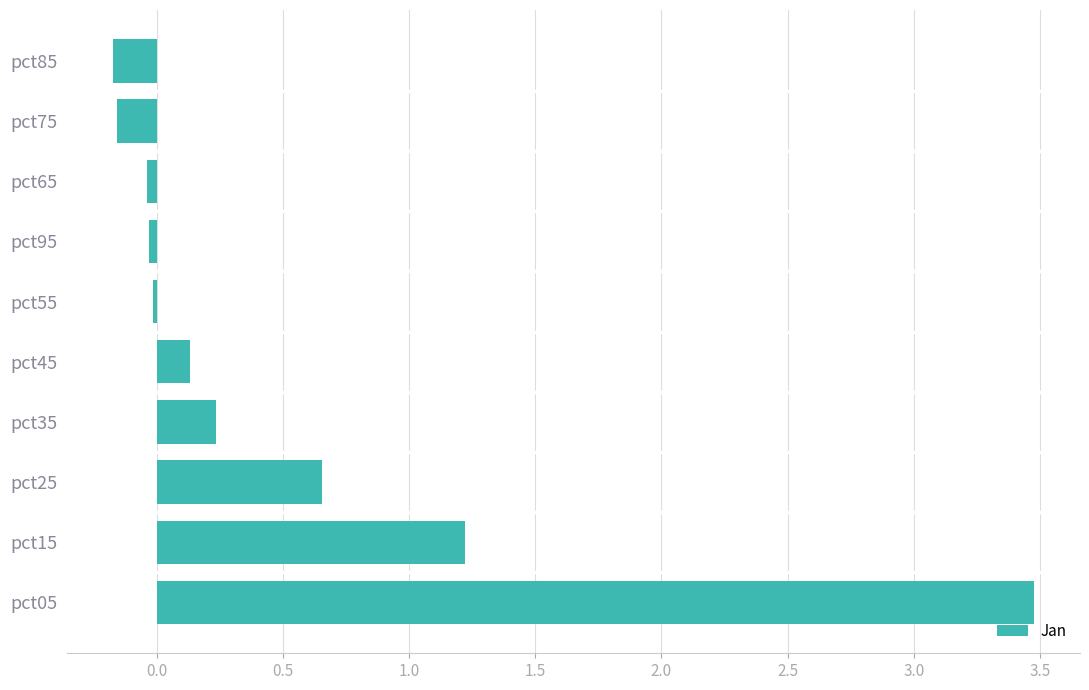

How many series are shown in this chart?

1